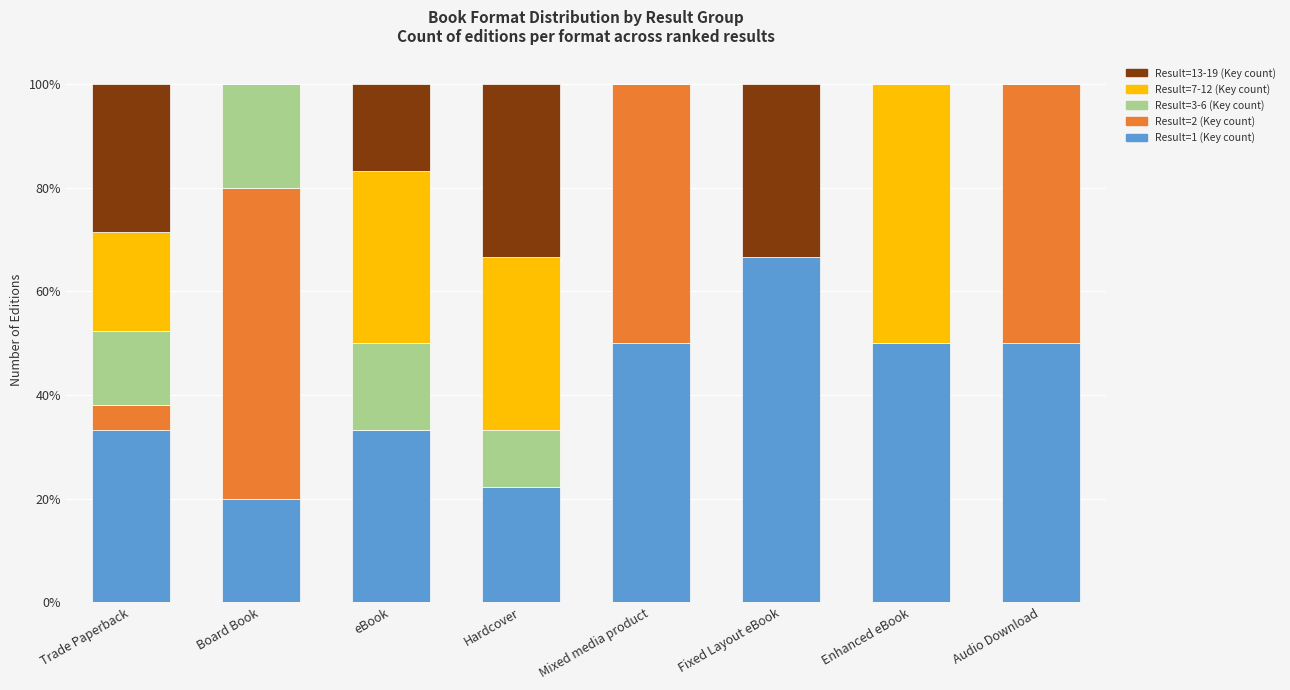

True or false: Result=1 (Key count) has a value of 50.0 at Audio Download.

True